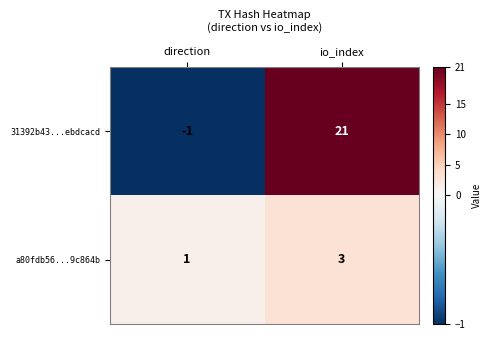

Which label corresponds to the smallest value in the chart?

direction